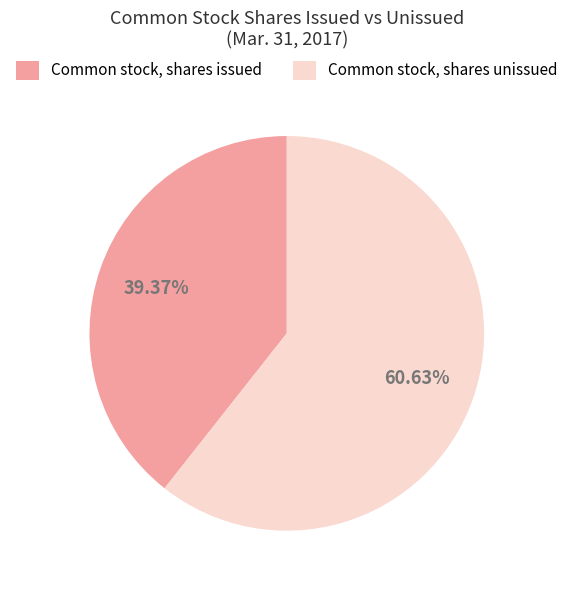

Does Common stock, shares issued account for over 50% of the chart?

No